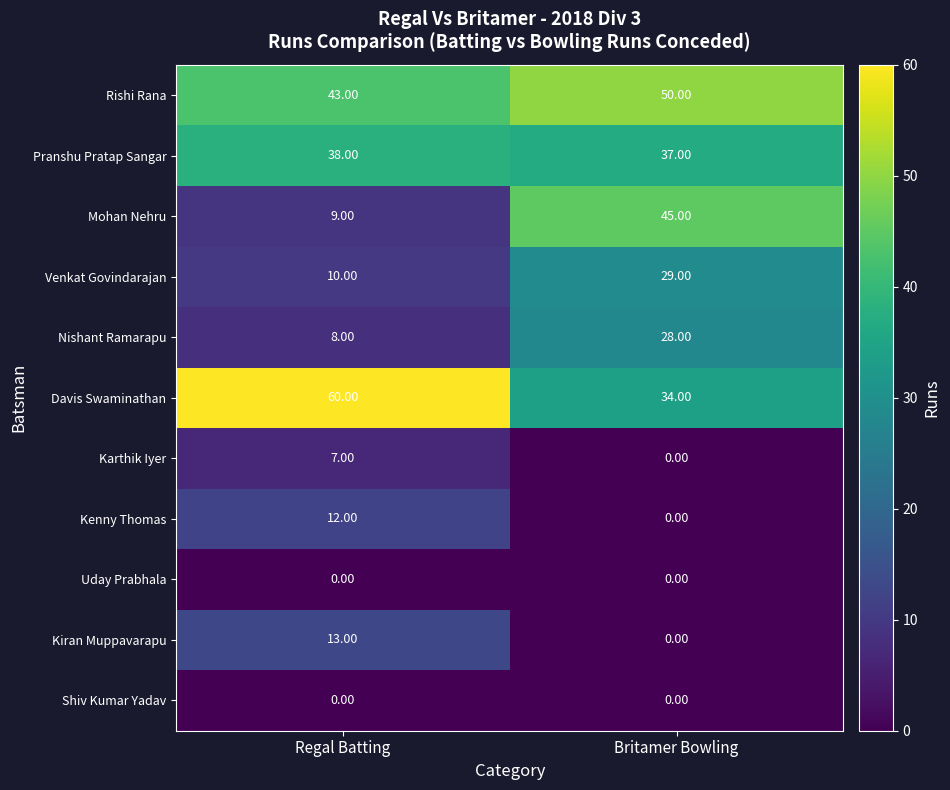

What is the difference between the maximum and minimum values in the Mohan Nehru series?

36